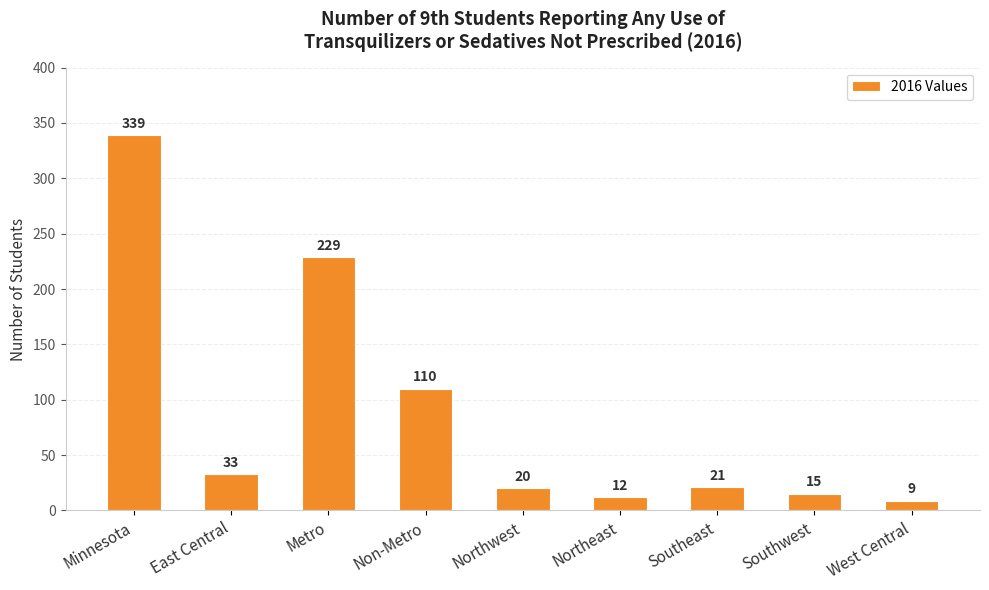

What is the difference between the values at Southwest and Northeast?

3